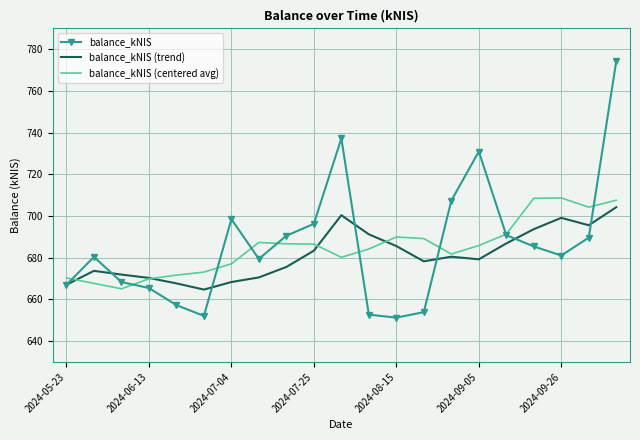

True or false: balance_kNIS and balance_kNIS (trend) cross at least once.

True